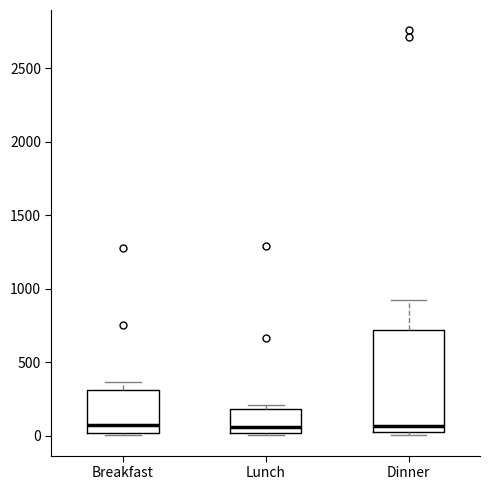

Comparing the boxes themselves (not the whiskers), which one is the tallest?

Dinner